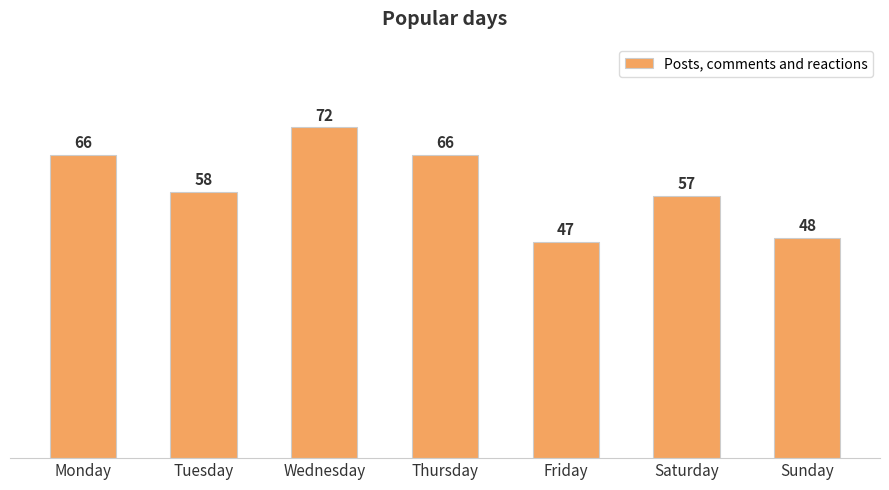

At which label is the value closest to 59?

Tuesday